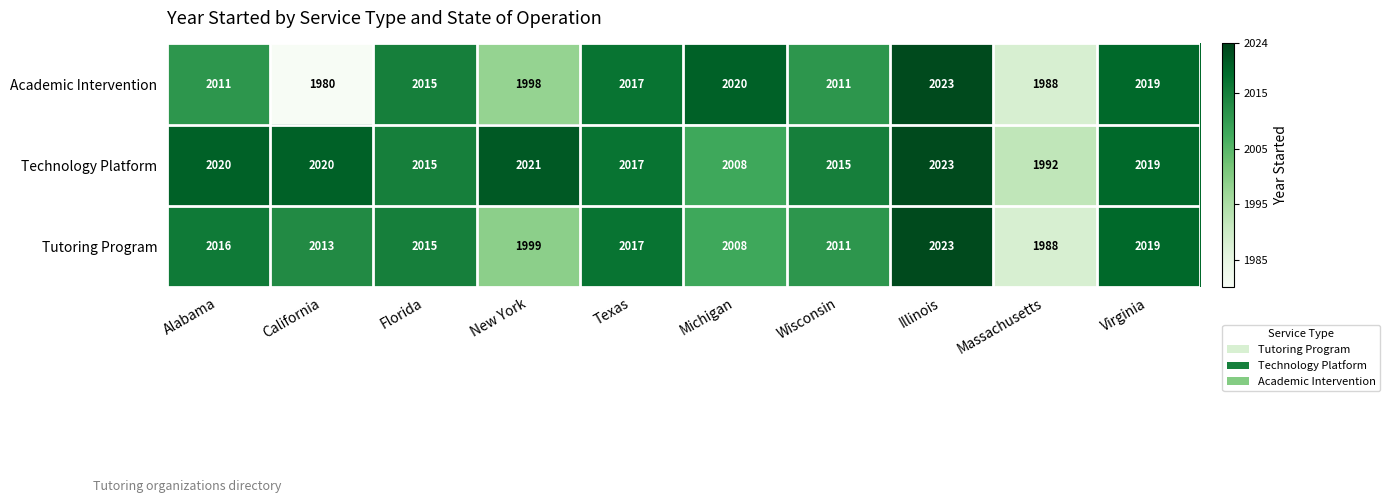

What is the maximum value shown in the chart?

2023